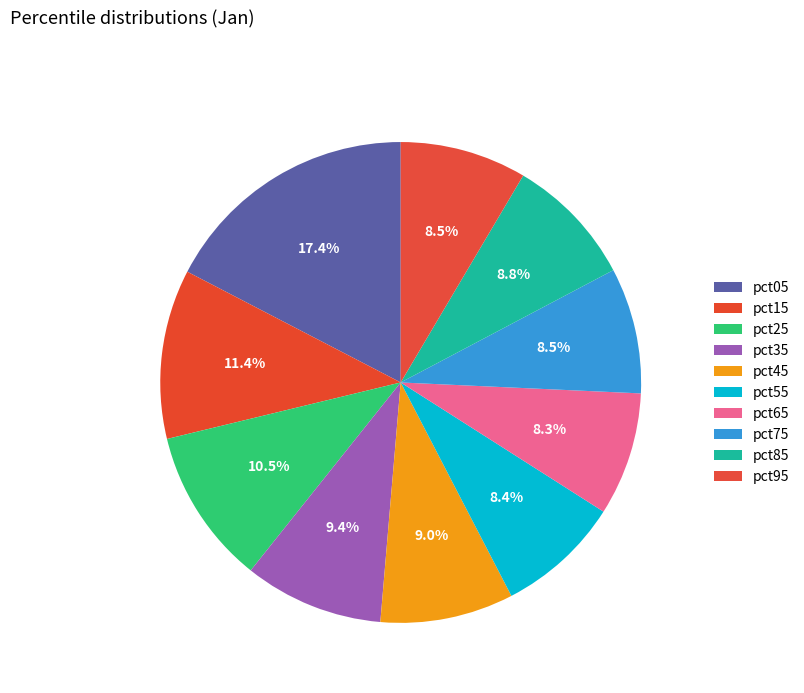

Do pct05 and pct55 together represent more than half of the pie?

No